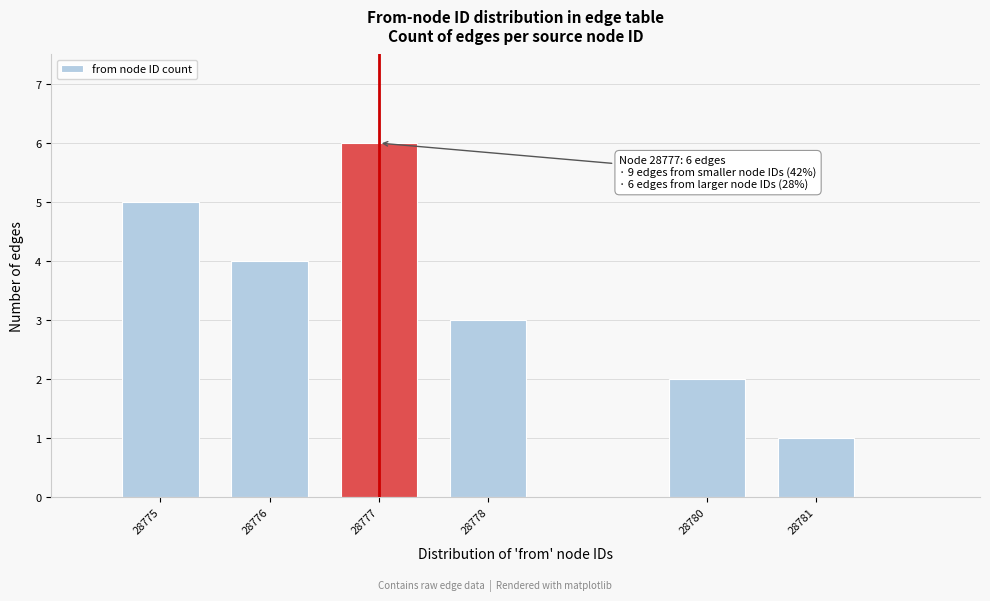

Reading left to right, list all the values displayed in this chart.

28775=5	28776=4	28777=6	28778=3	28780=2	28781=1